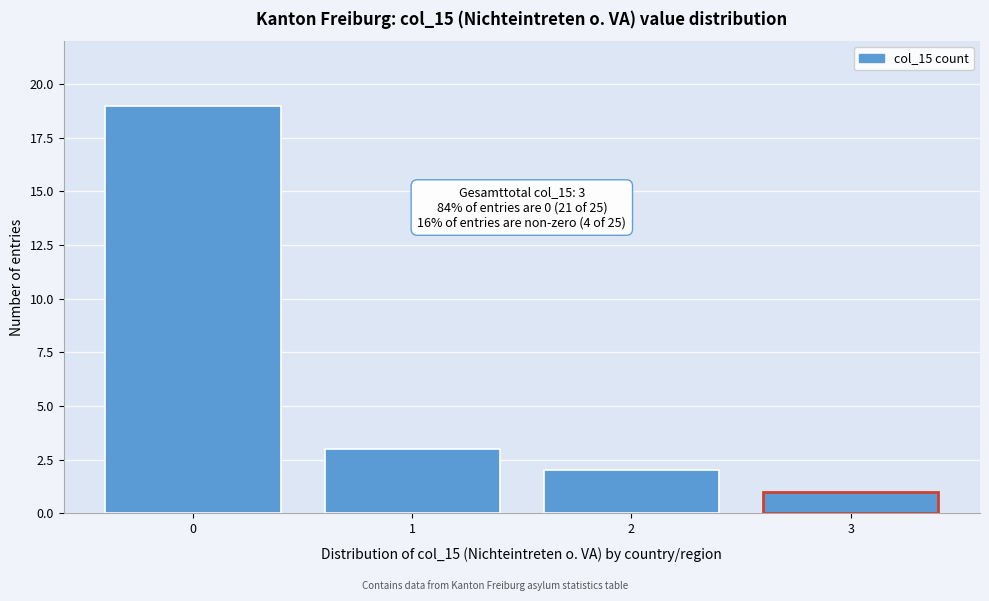

Over which range of the x-axis is the bar tallest?

-0.5 to 0.5